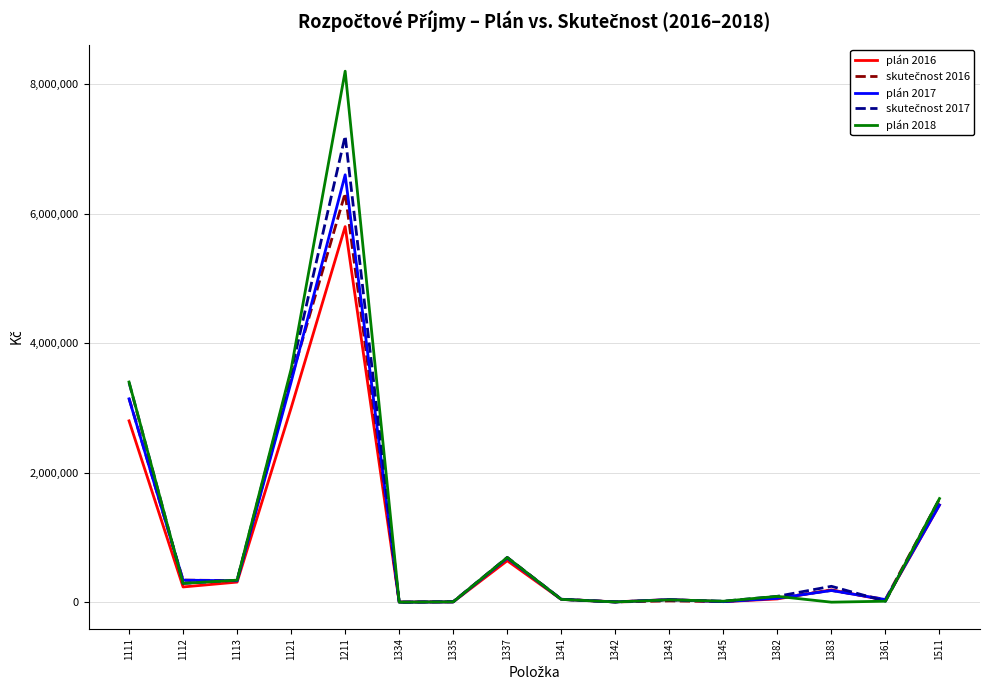

At which category is the sum across all series the highest?

1211